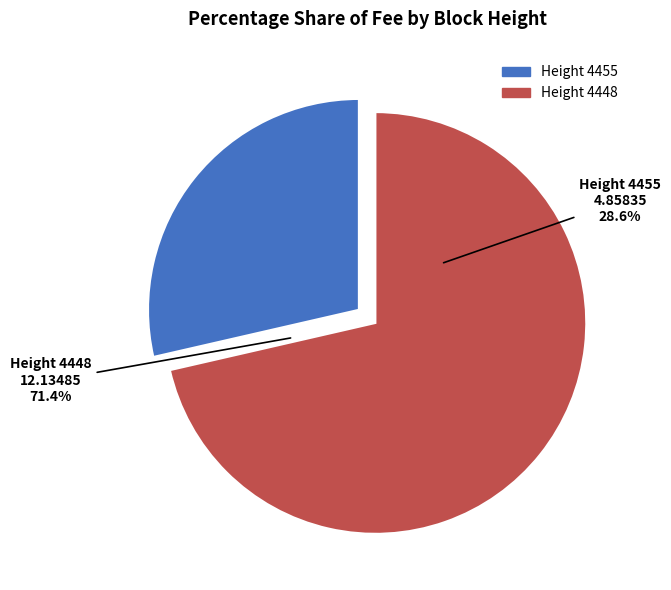

To the nearest percent, what is the difference between the largest and smallest slice percentages?

43%